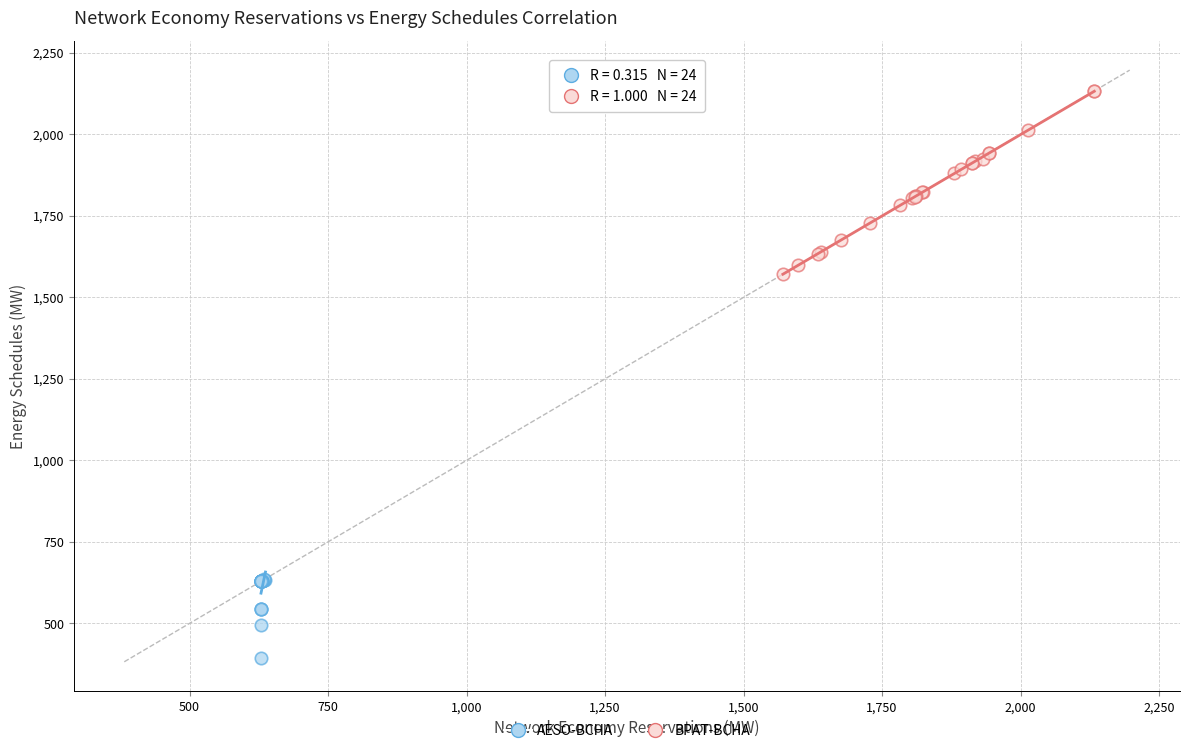

Which series has the largest Y range (max minus min)?

BPAT-BCHA